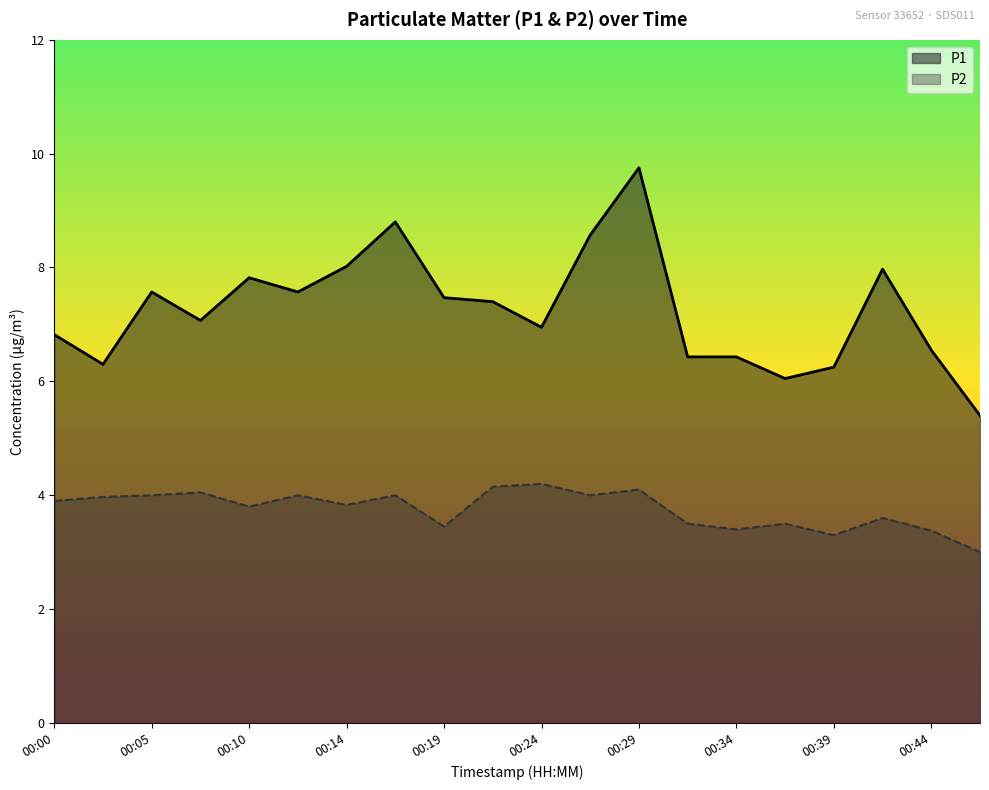

At which category does P2 reach its first local valley?

00:10